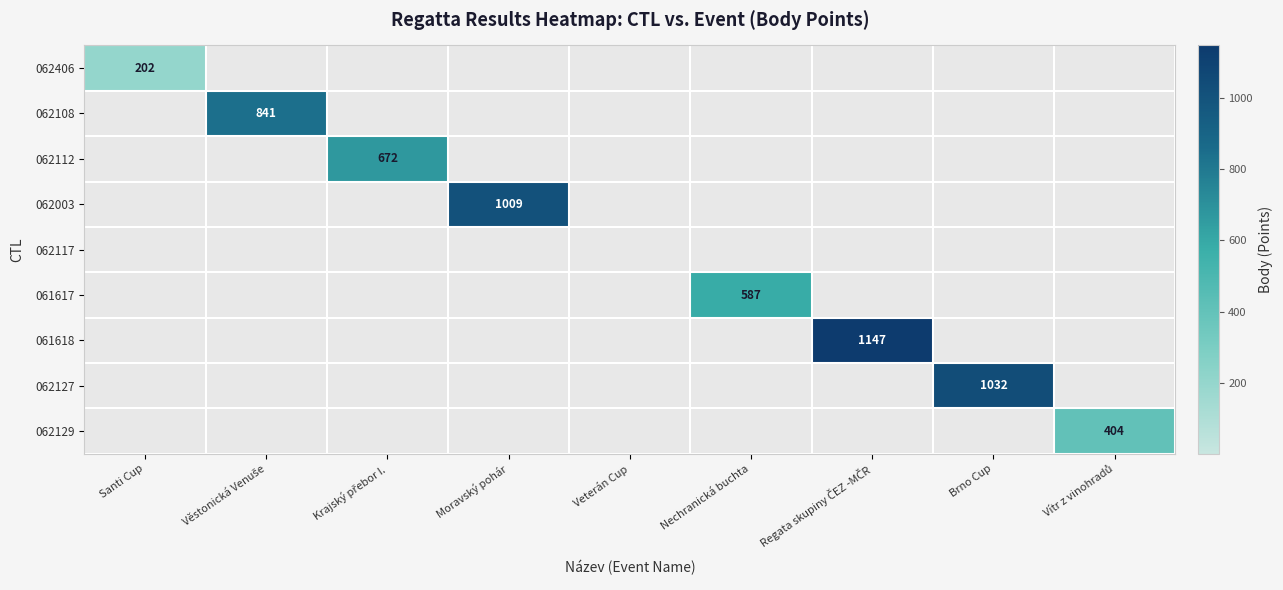

What is the total value across all series at Nechranická buchta?

587